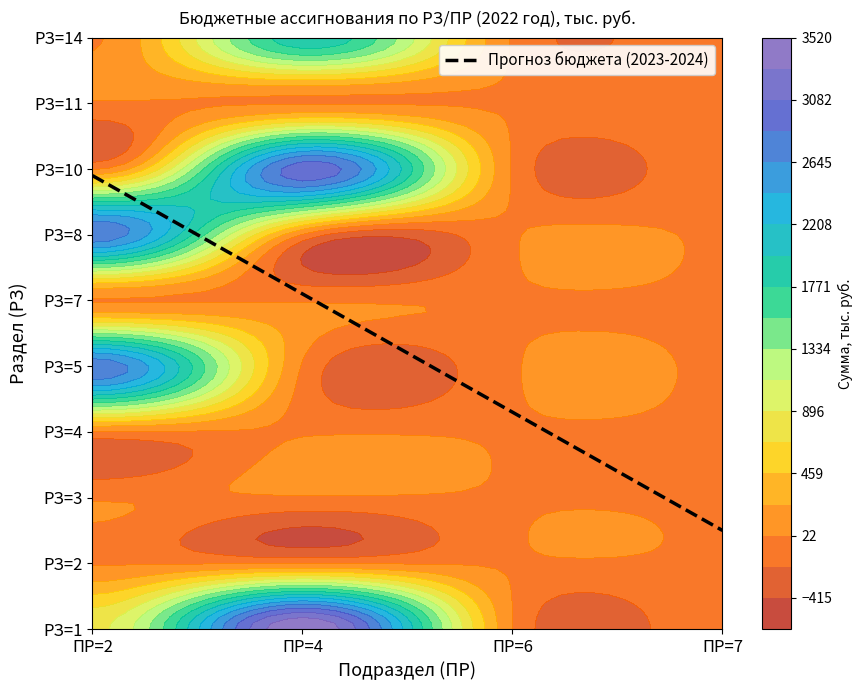

How many data points in 1 are above 846?

2